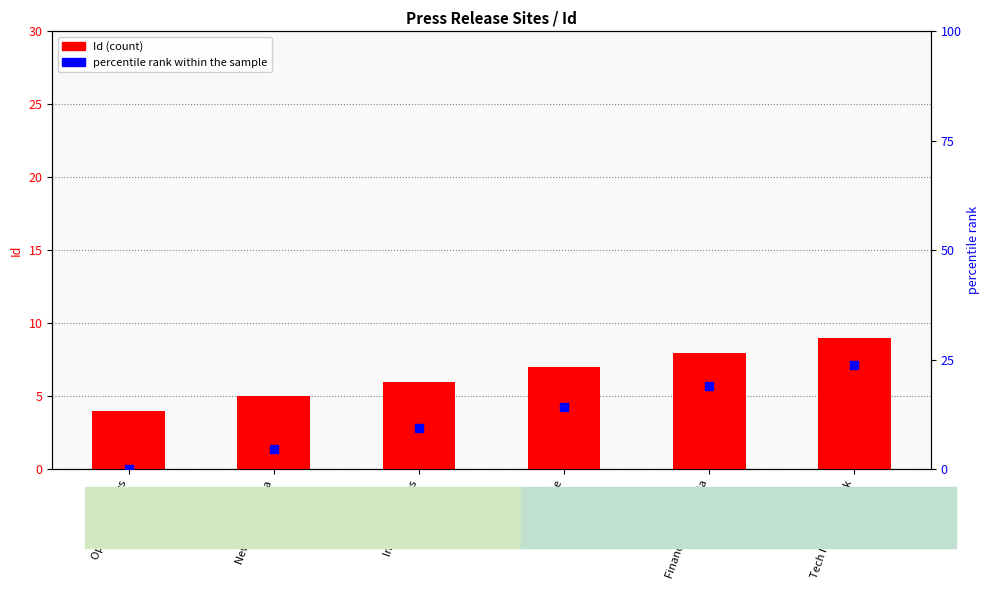

Which series has the widest spread of Y values?

percentile rank within the sample